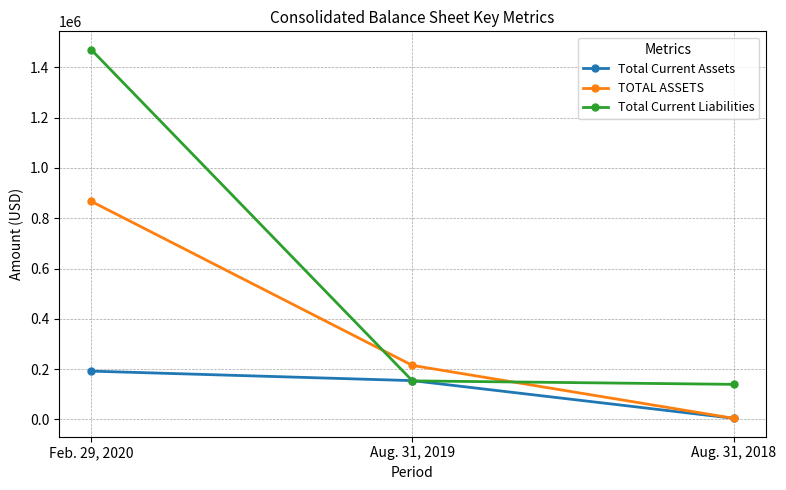

What value does the Total Current Assets series have at Aug. 31, 2019, to the nearest 50?

154400